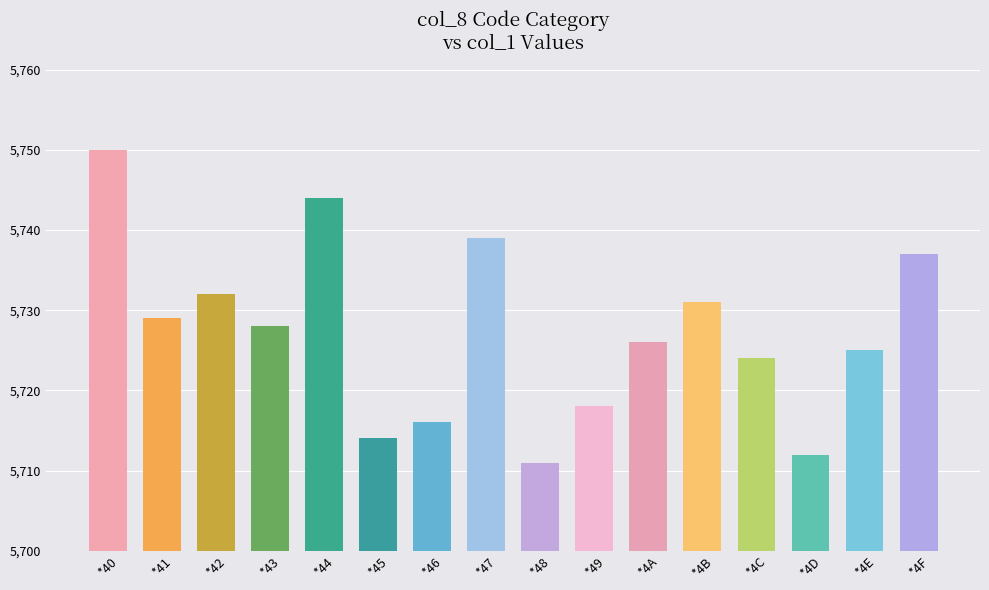

What value does the data have at *45, to the nearest 10?

5710